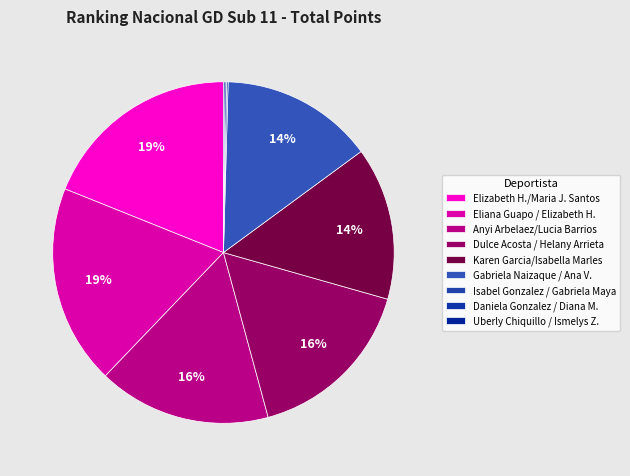

Does any single category account for the majority?

No